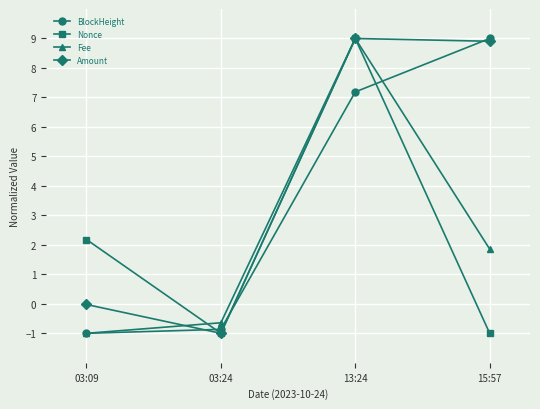

What is the sum of all BlockHeight values?

14.3